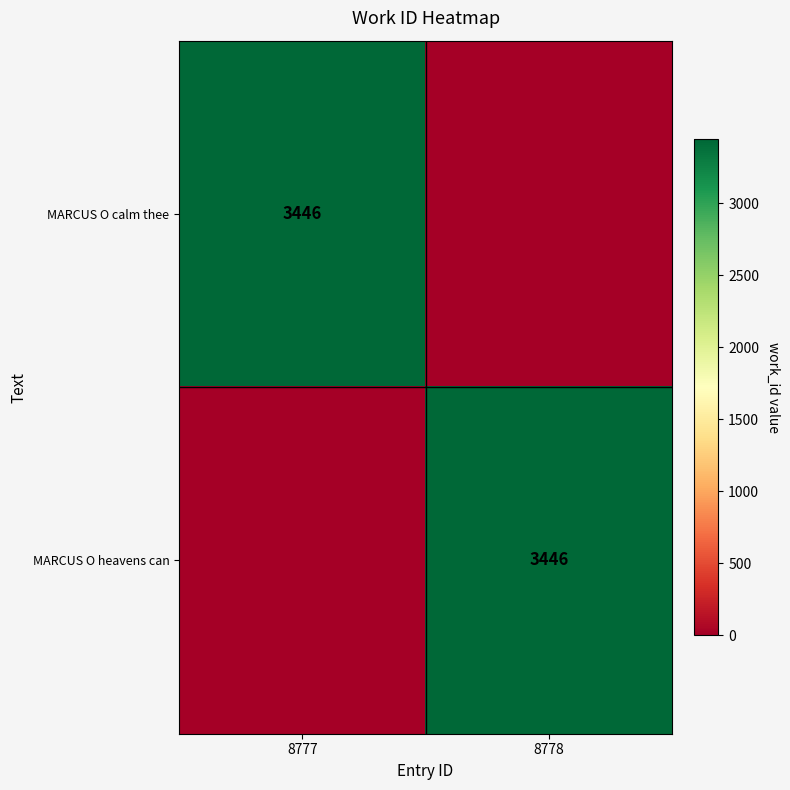

Is it true that MARCUS O calm thee equals 3446 at 8777?

True